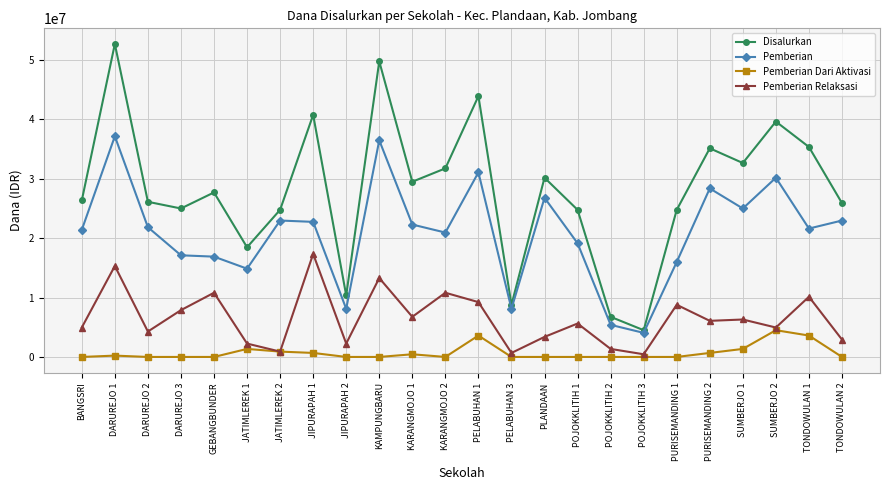

Rank the series by their maximum value, from highest to lowest.

Disalurkan, Pemberian, Pemberian Relaksasi, Pemberian Dari Aktivasi